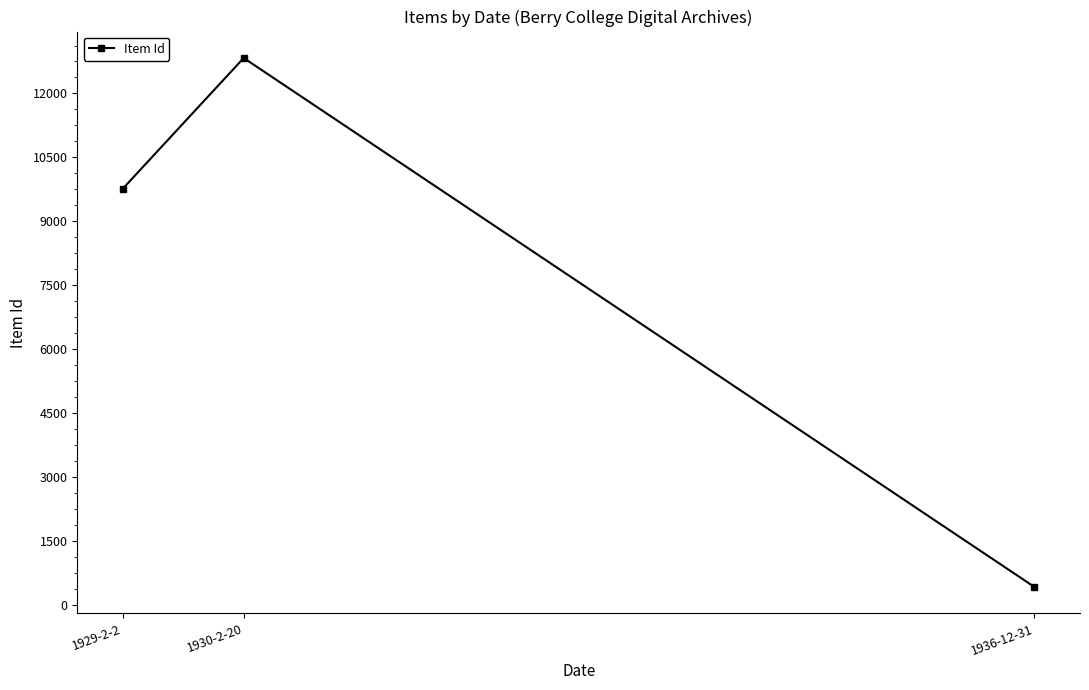

What is the difference between the maximum and second lowest values?

3067